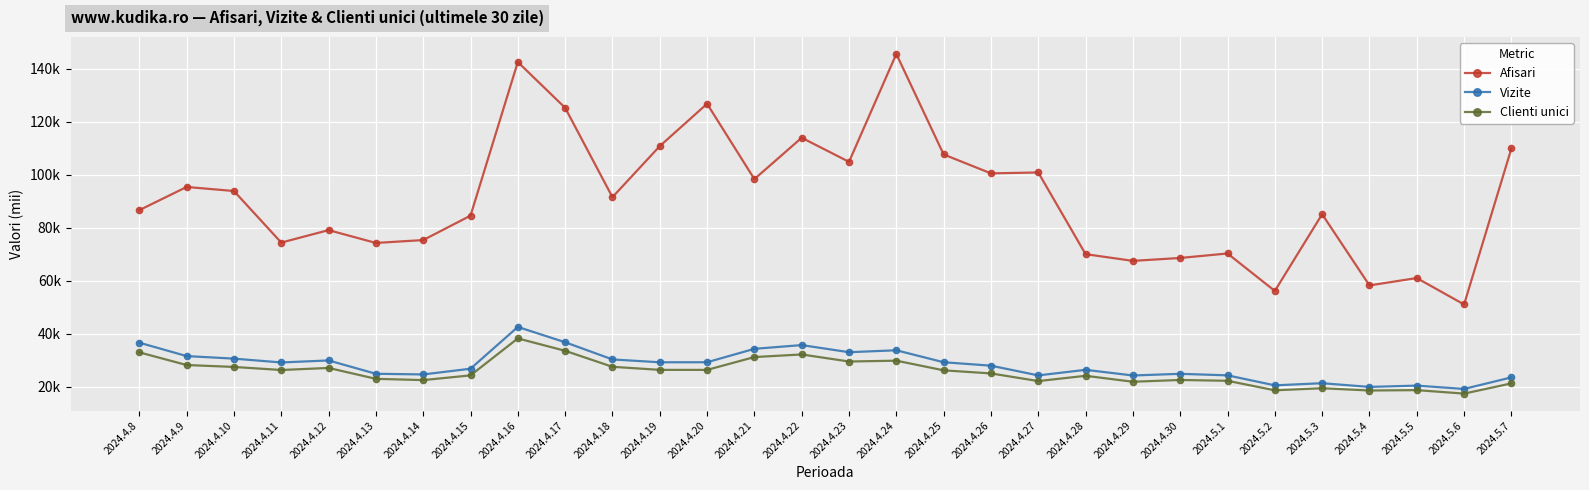

What is the difference between the Clienti unici values at 2024.4.28 and 2024.4.20?

2.2